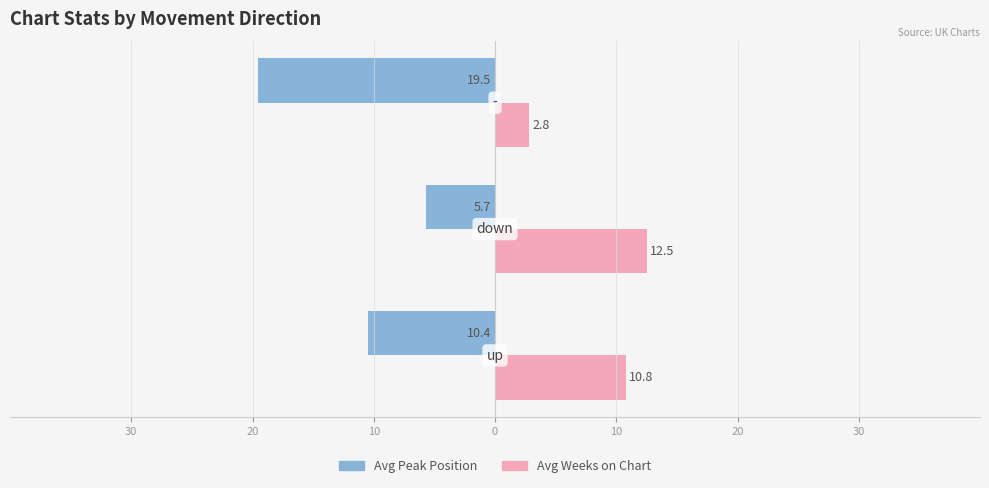

What is the minimum value shown in the chart?

-19.5